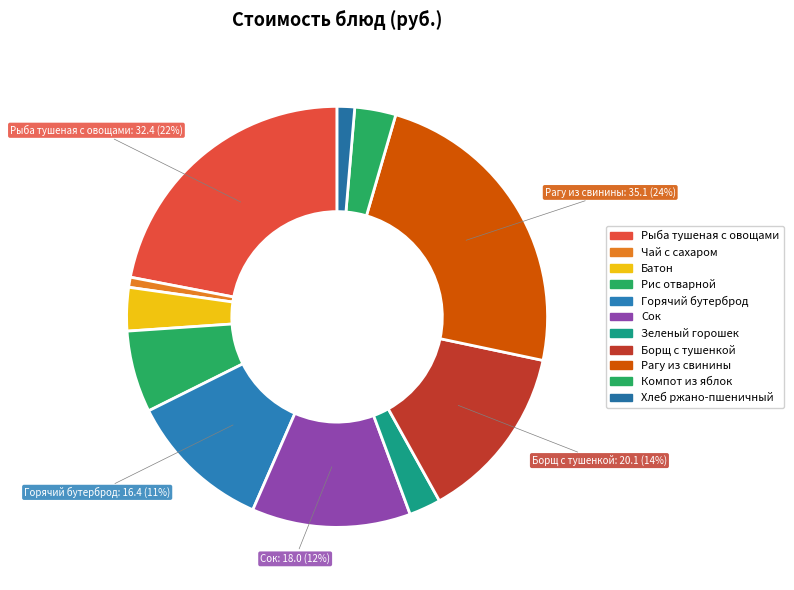

How many segments does this pie chart have?

11